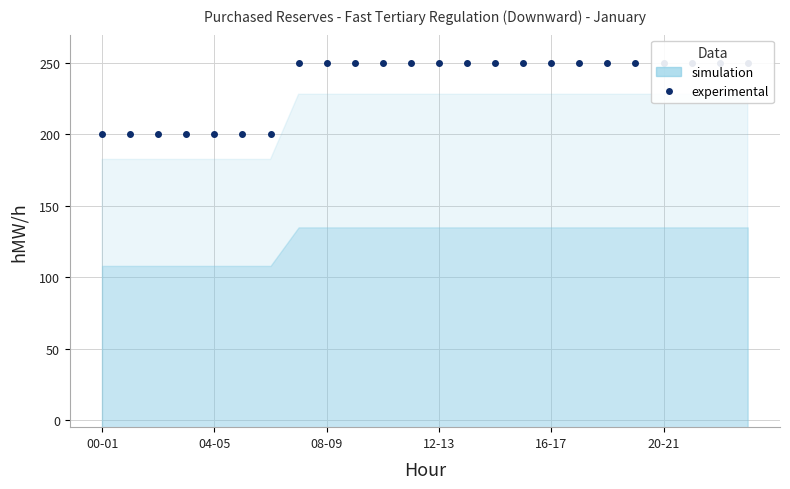

True or false: the data shows 250 at 21.

True